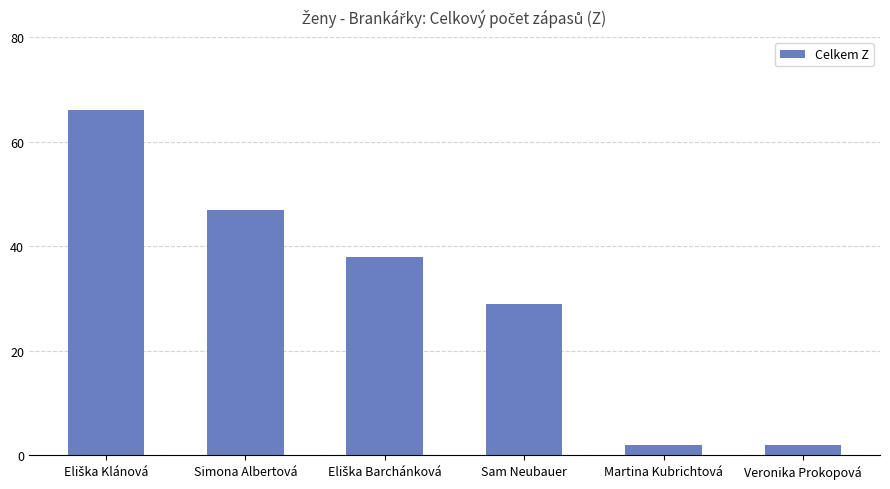

What is the difference between the values at Sam Neubauer and Simona Albertová?

18